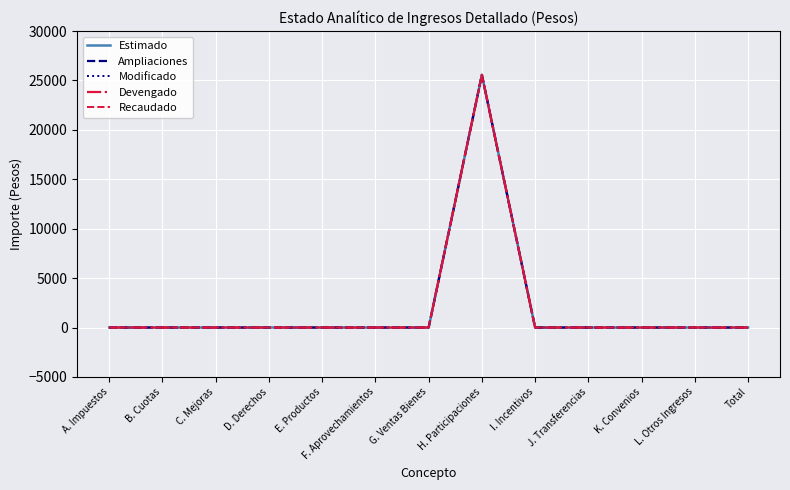

Is this an area chart (filled region under the line)?

No